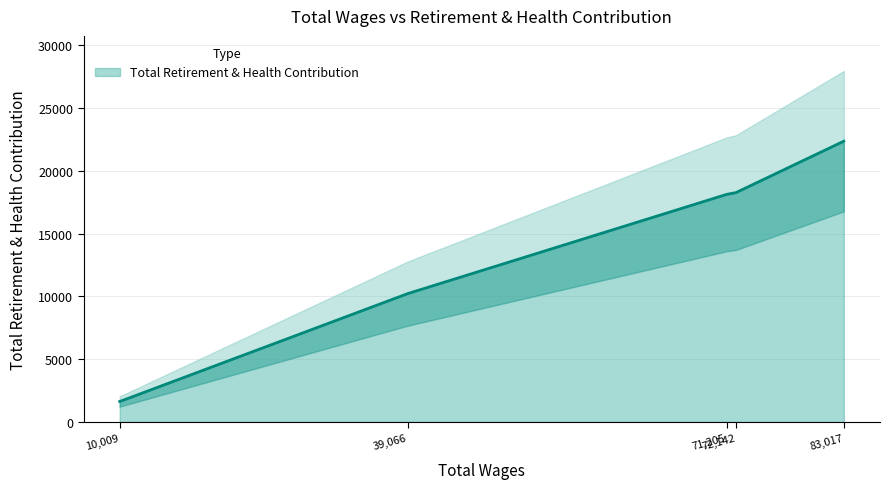

What is the difference between the values at 10009 and 71205?

16493